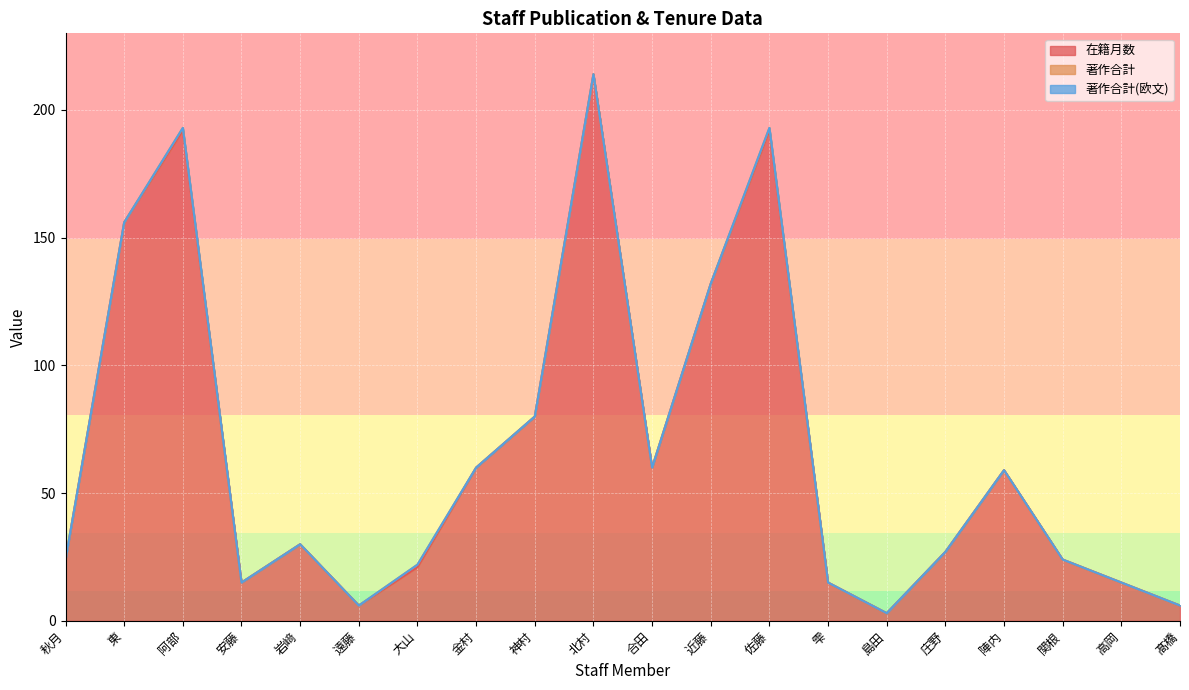

True or false: 在籍月数 and 著作合計(欧文) cross at least once.

False